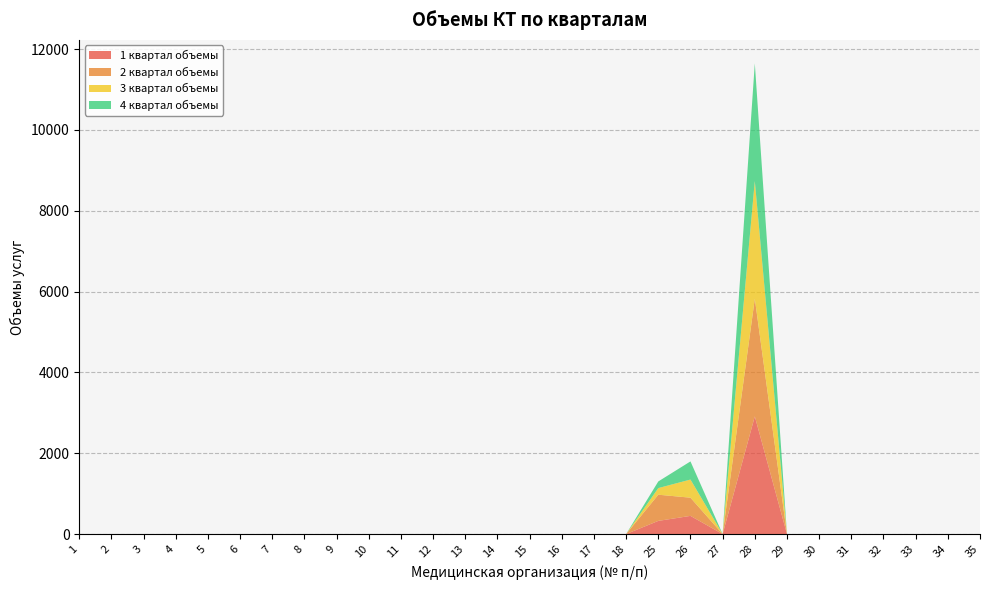

Reading right to left, what are all the values shown in this chart?

1 квартал объемы: 35=0	34=0	33=0	32=0	31=0	30=0	29=0	28=2912	27=0	26=450	25=326	18=0	17=0	16=0	15=0	14=0	13=0	12=0	11=0	10=0	9=0	8=0	7=0	6=0	5=0	4=0	3=0	2=0	1=0
2 квартал объемы: 35=0	34=0	33=0	32=0	31=0	30=0	29=0	28=2912	27=0	26=450	25=648	18=0	17=0	16=0	15=0	14=0	13=0	12=0	11=0	10=0	9=0	8=0	7=0	6=0	5=0	4=0	3=0	2=0	1=0
3 квартал объемы: 35=0	34=0	33=0	32=0	31=0	30=0	29=0	28=2912	27=0	26=449	25=164	18=0	17=0	16=0	15=0	14=0	13=0	12=0	11=0	10=0	9=0	8=0	7=0	6=0	5=0	4=0	3=0	2=0	1=0
4 квартал объемы: 35=0	34=0	33=0	32=0	31=0	30=0	29=0	28=2911	27=0	26=449	25=164	18=0	17=0	16=0	15=0	14=0	13=0	12=0	11=0	10=0	9=0	8=0	7=0	6=0	5=0	4=0	3=0	2=0	1=0